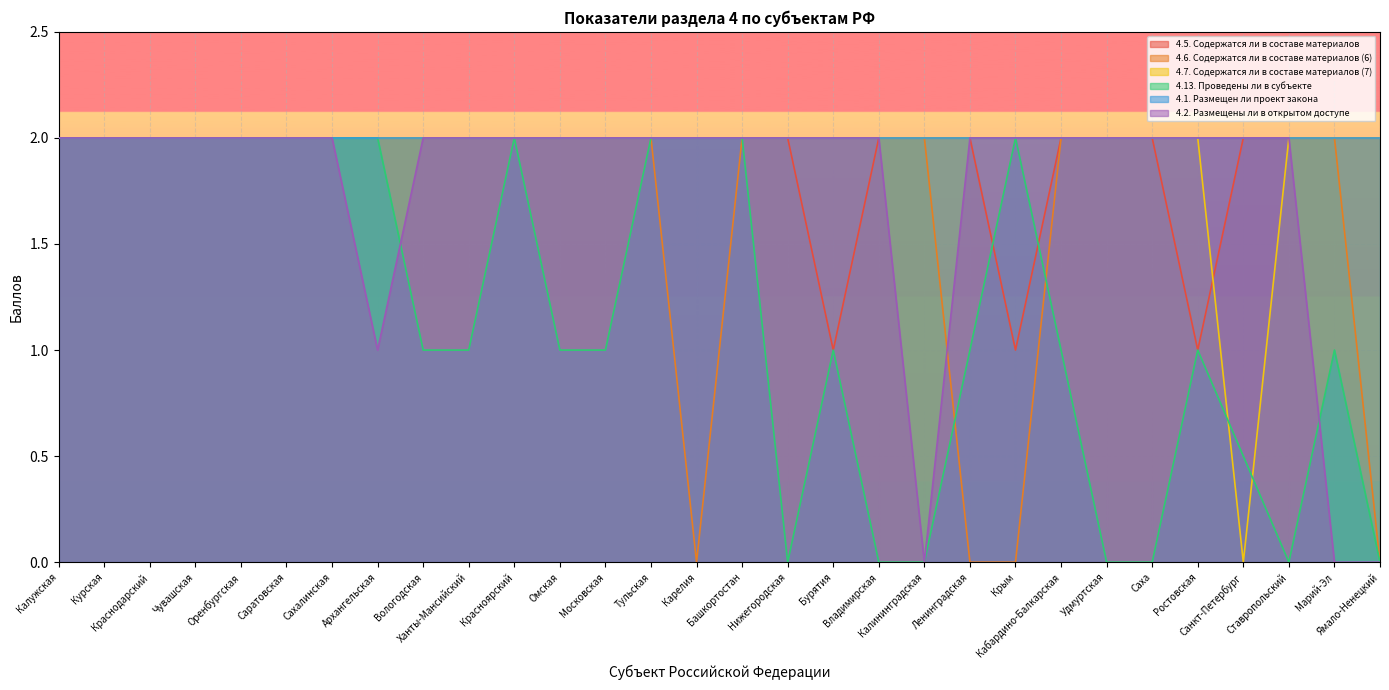

Which series ends up on top after the final intersection of 4.13. Проведены ли в субъекте and 4.6. Содержатся ли в составе материалов (6)?

4.6. Содержатся ли в составе материалов (6)